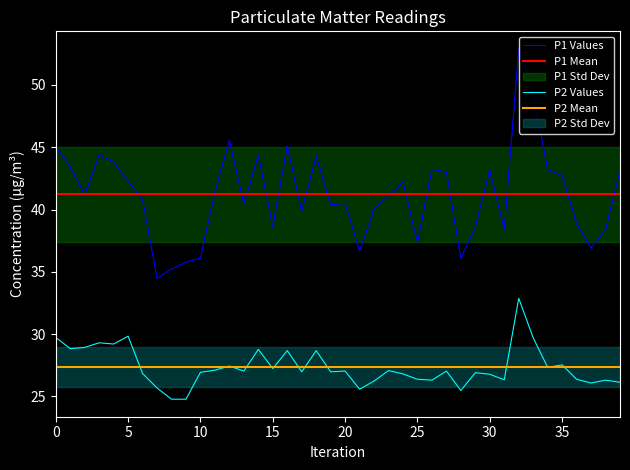

What is the label of the 25th point from the right?

15